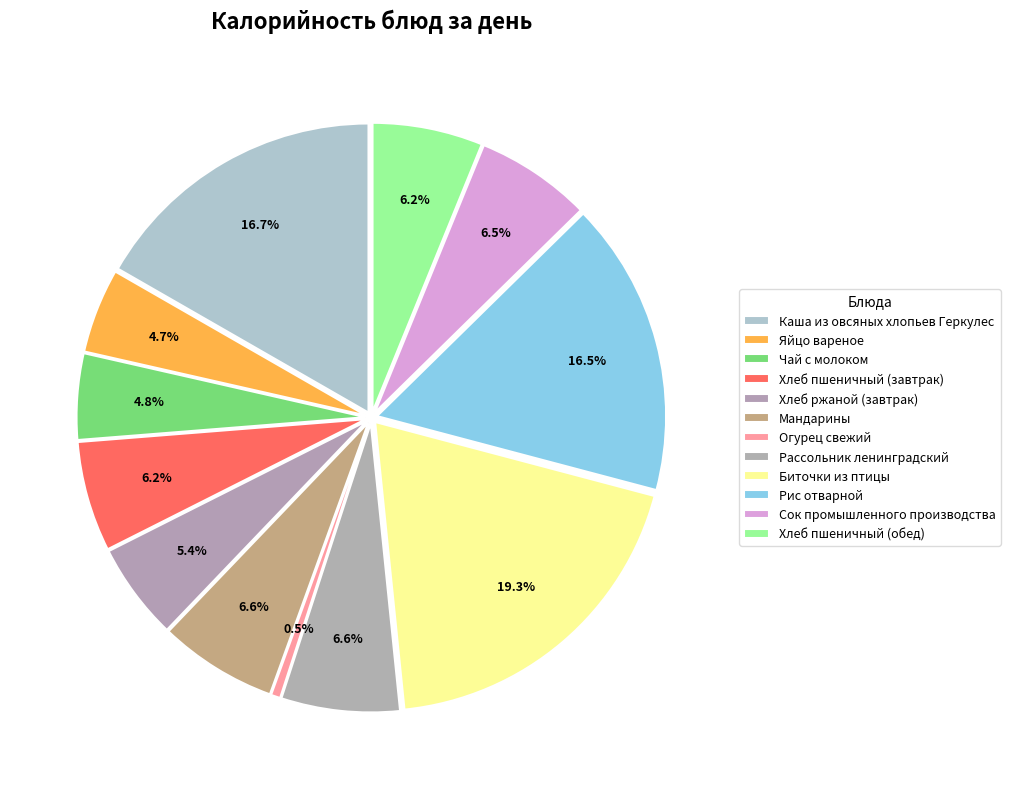

The Хлеб пшеничный (завтрак) slice represents 12% of the pie. True or false?

False